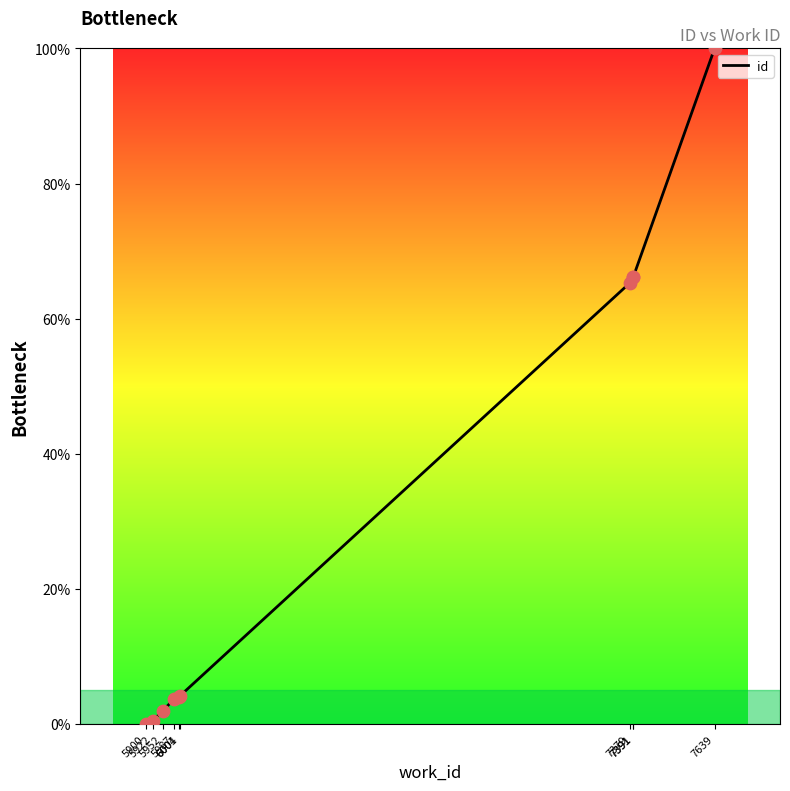

What is the change in value from 5900 to 7379?

+65.3